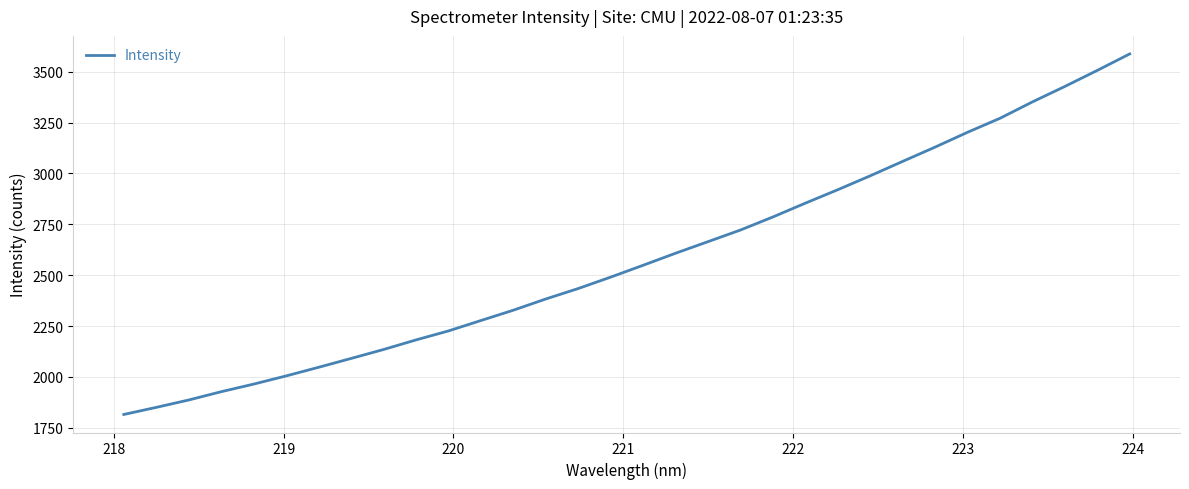

What is the average value?

2583.7